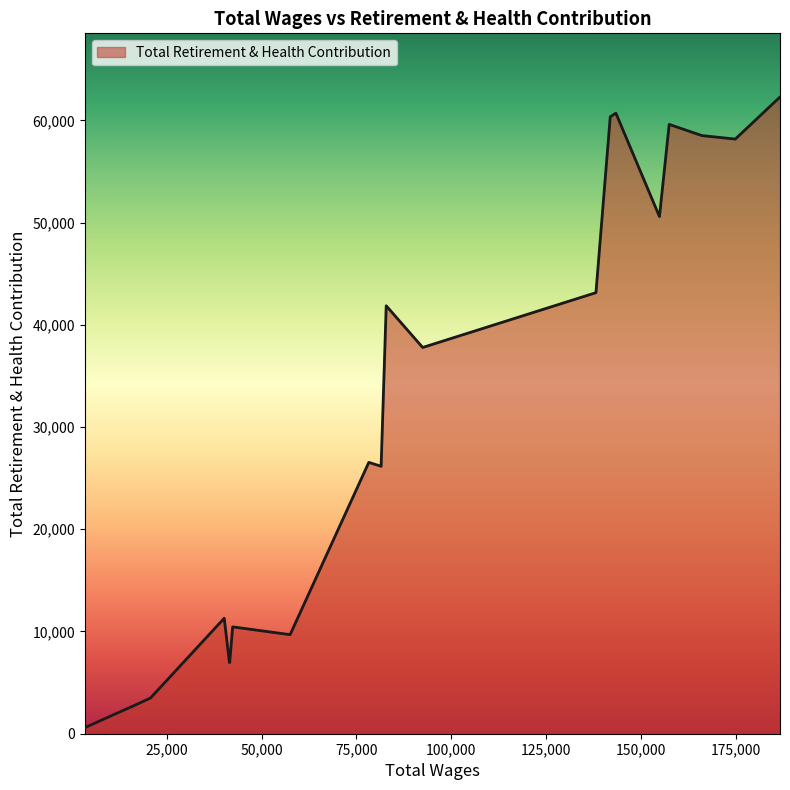

What is the difference between the maximum and second lowest values?

59944